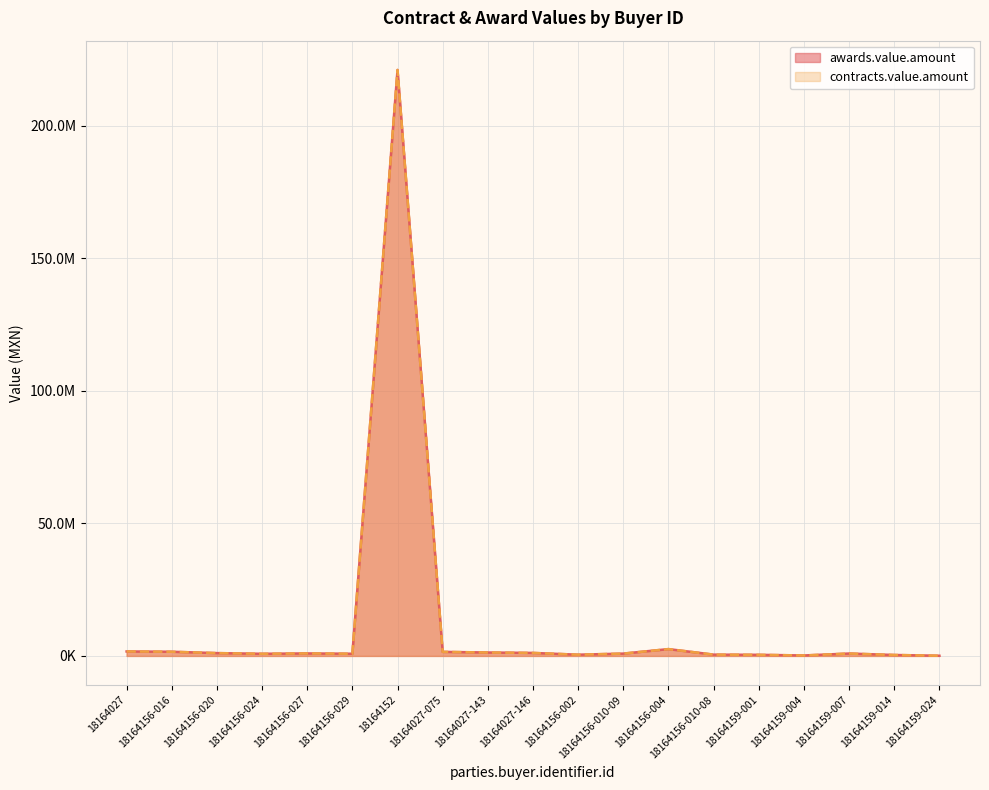

Which series has the widest spread of values?

awards.value.amount